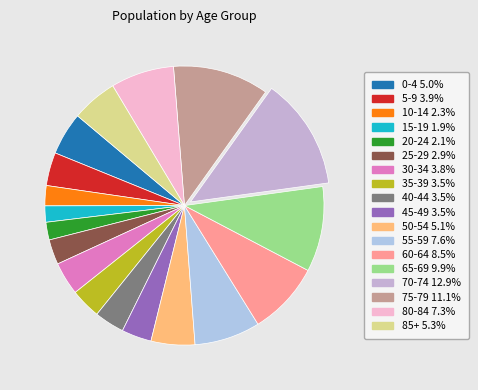

Which has a higher value, 85+ or 75-79?

75-79